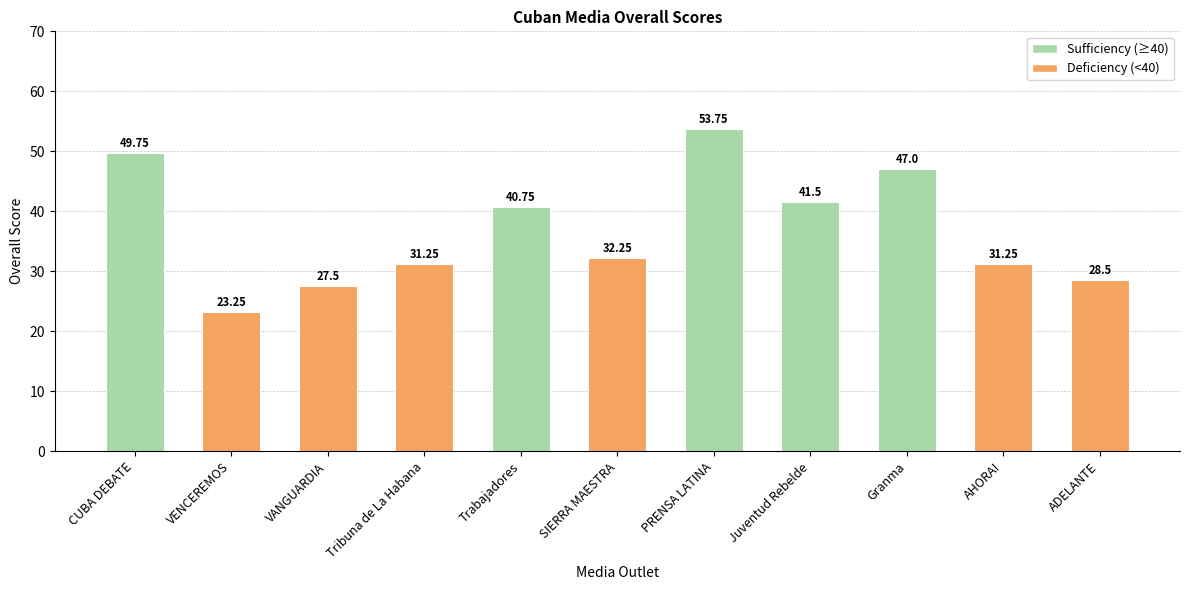

Which label corresponds to the largest value in the chart?

PRENSA LATINA